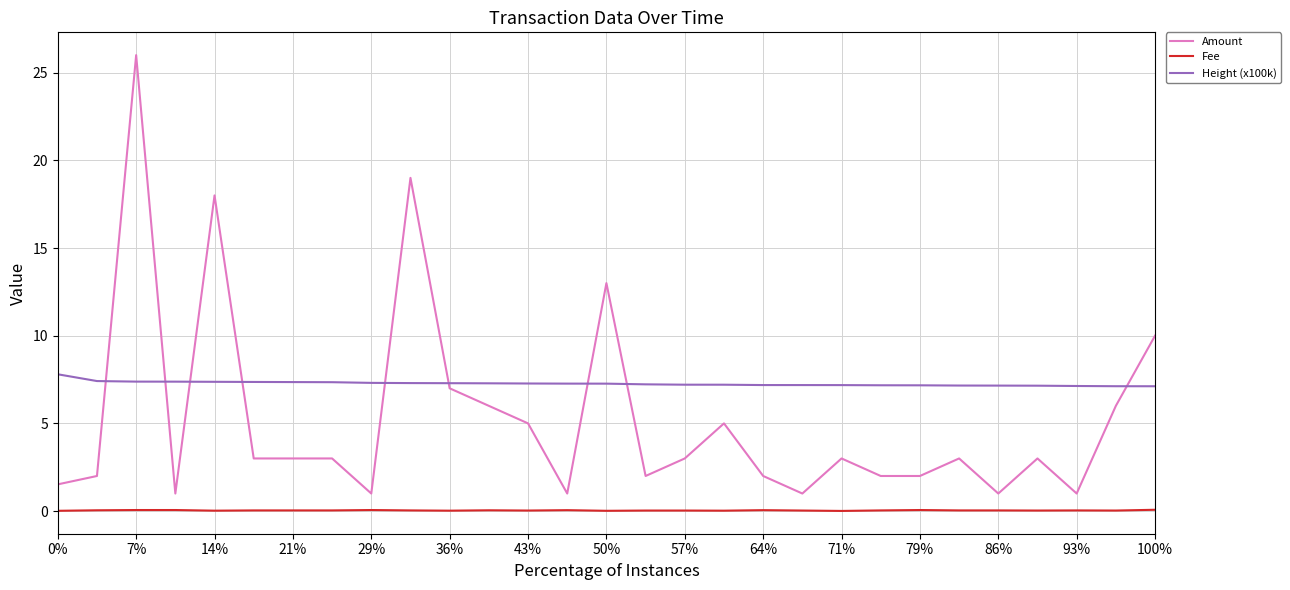

True or false: Fee and Amount intersect in this chart.

False